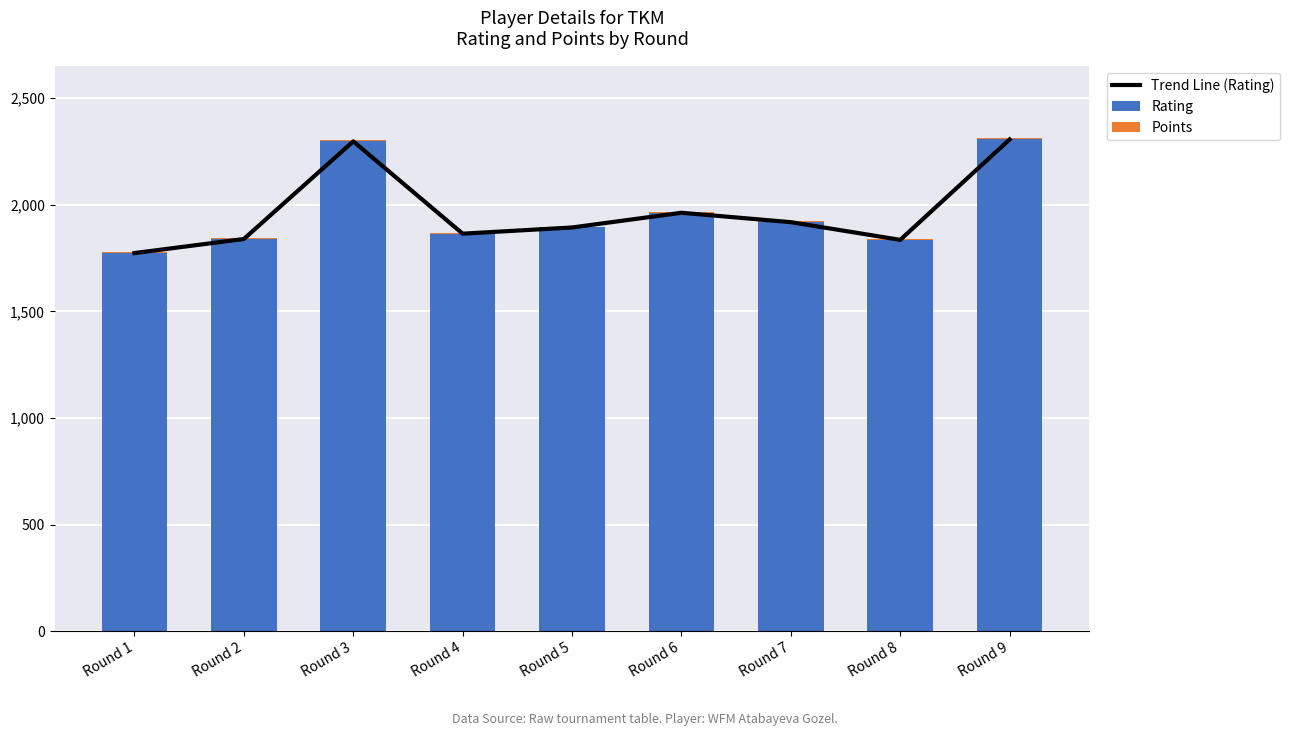

What are all the series names shown in the legend?

Trend Line (Rating), Rating, Points